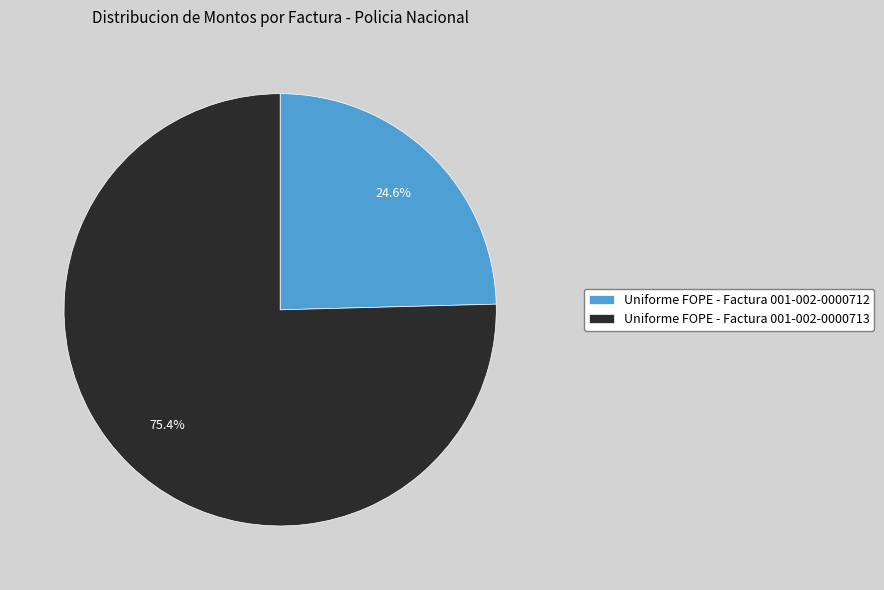

Count the number of slices in the pie.

2